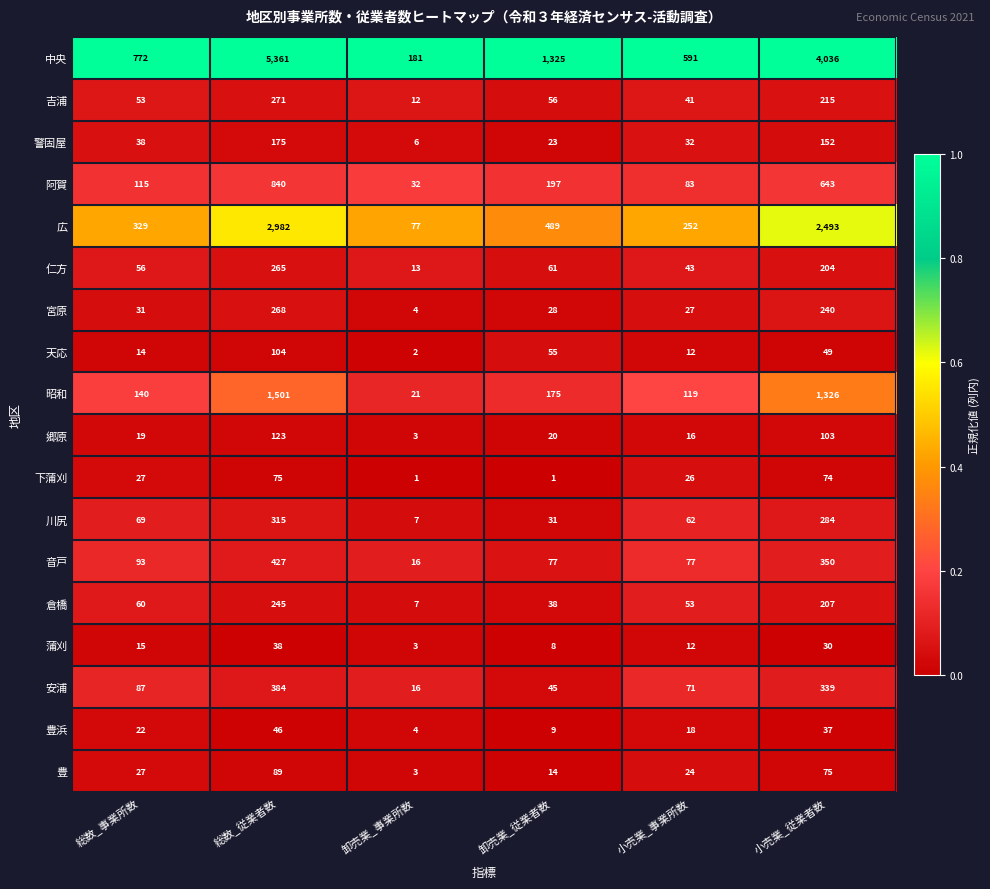

At which label does 吉浦 reach its minimum?

卸売業_事業所数